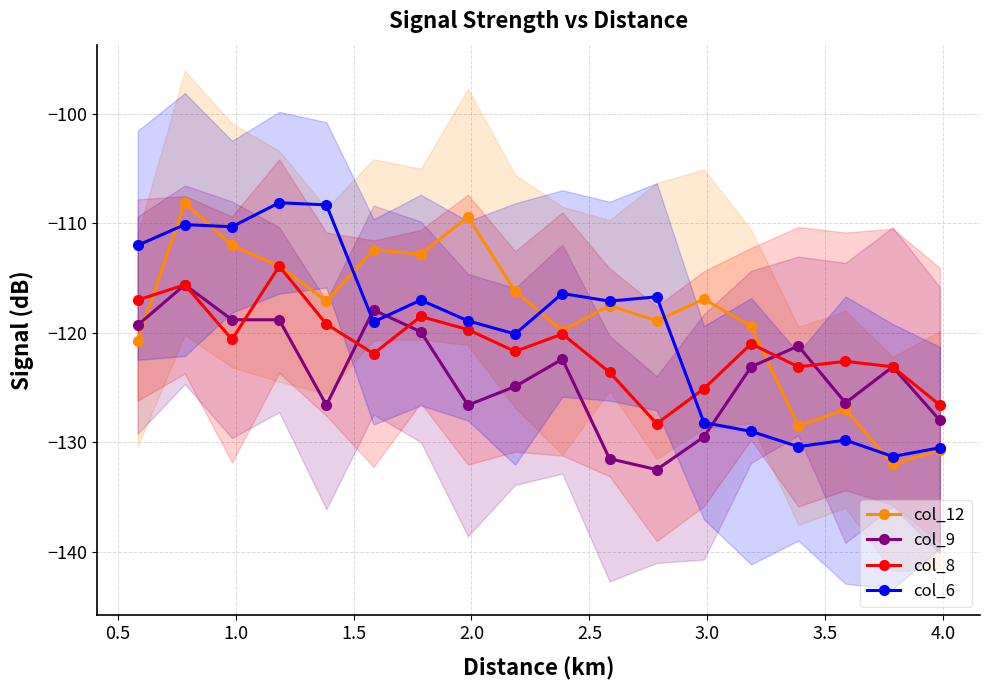

True or false: col_6 has more than 2 interior local peaks.

True